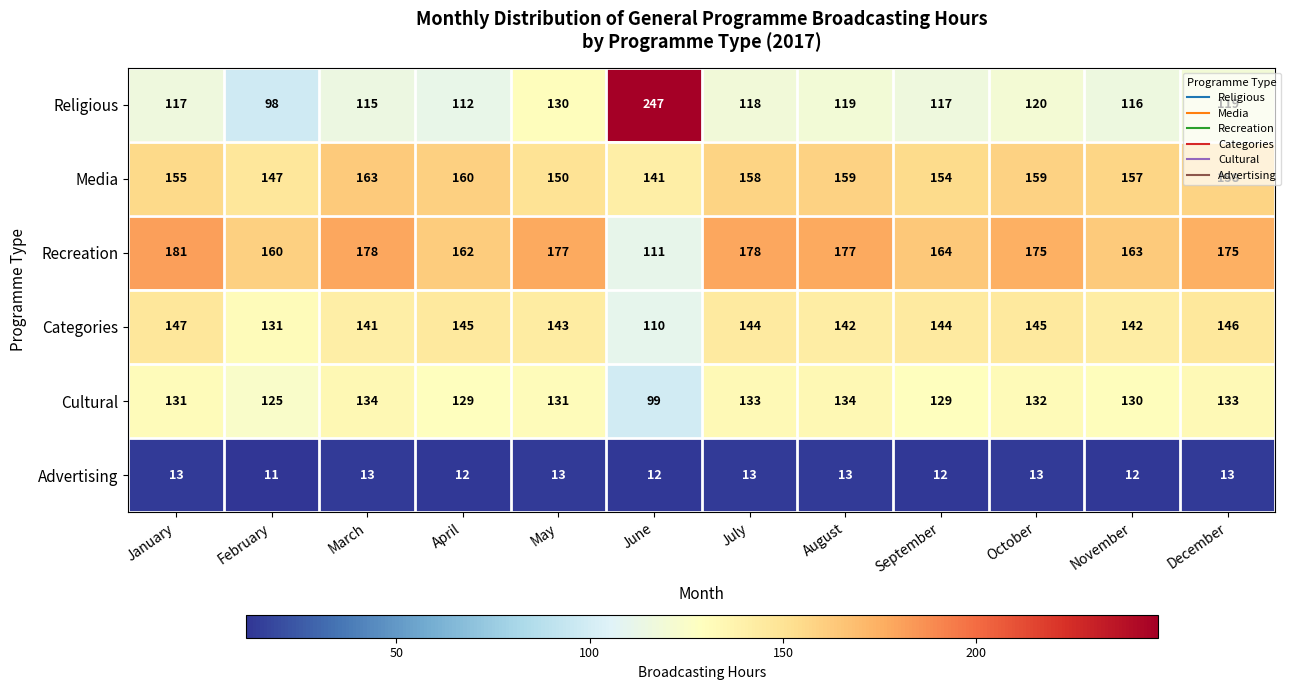

The value of Recreation at December is 175. True or false?

True